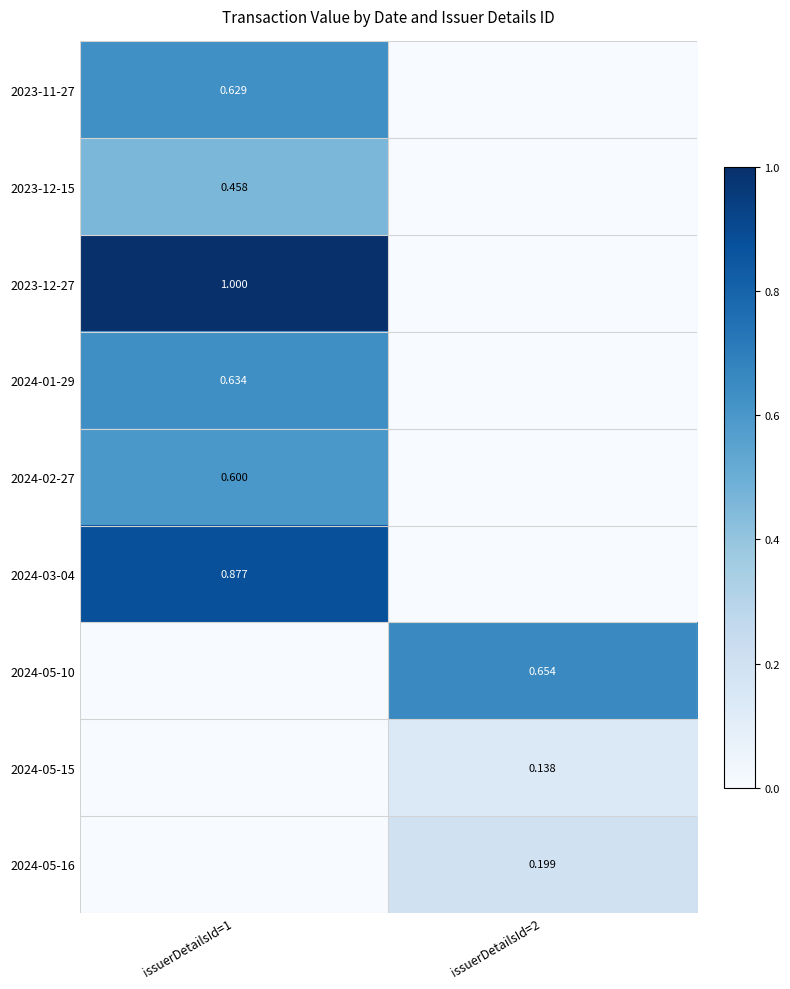

How many positive values does the 2024-03-04 series have?

1